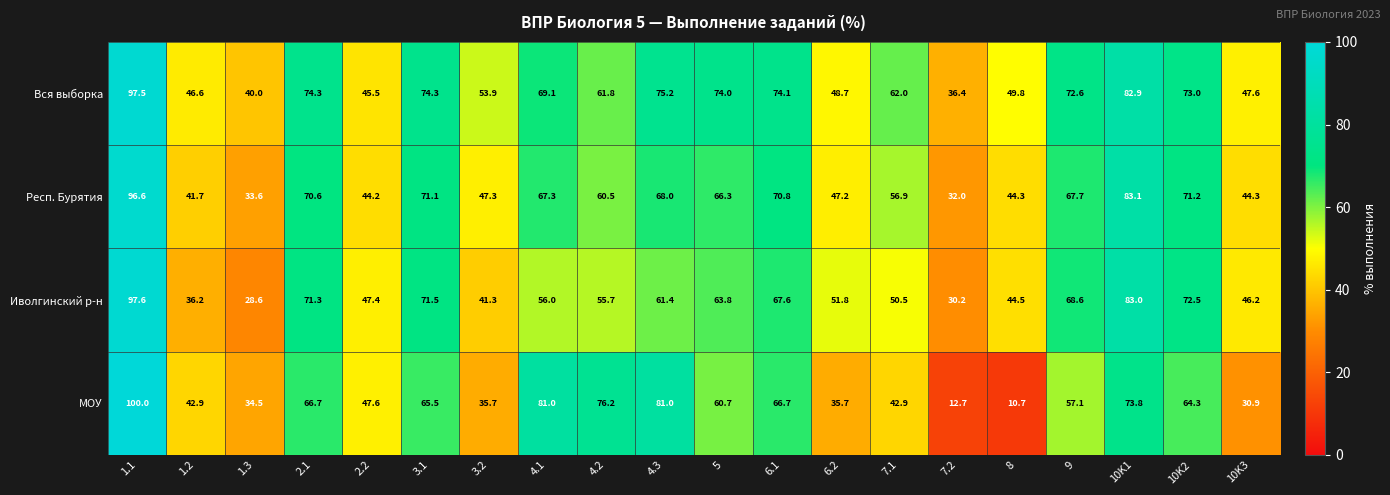

The value of МОУ at 9 is 57.1. True or false?

True